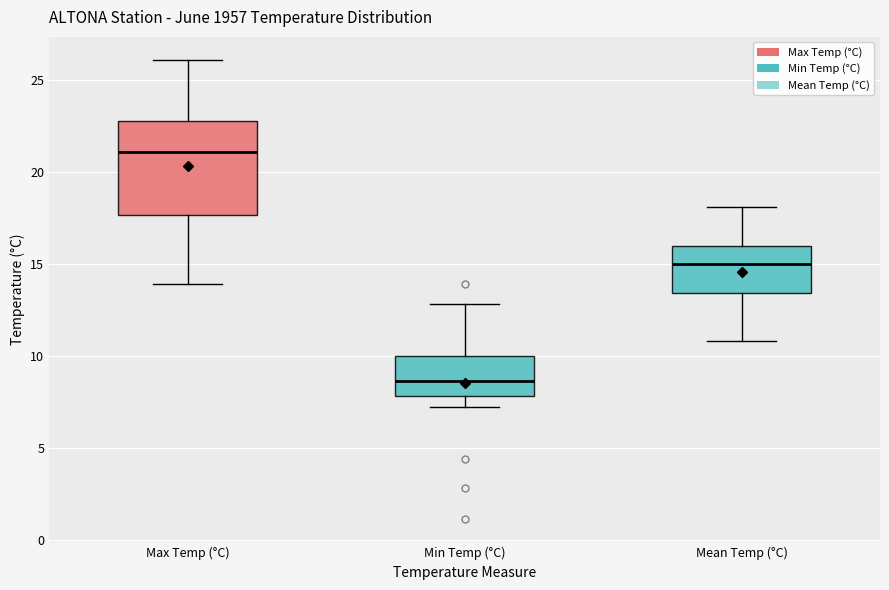

Where does the upper whisker of the box for Mean Temp (°C) end on the y-axis? The values are not printed on the chart, so give them approximately, as read against the axis.

18.0